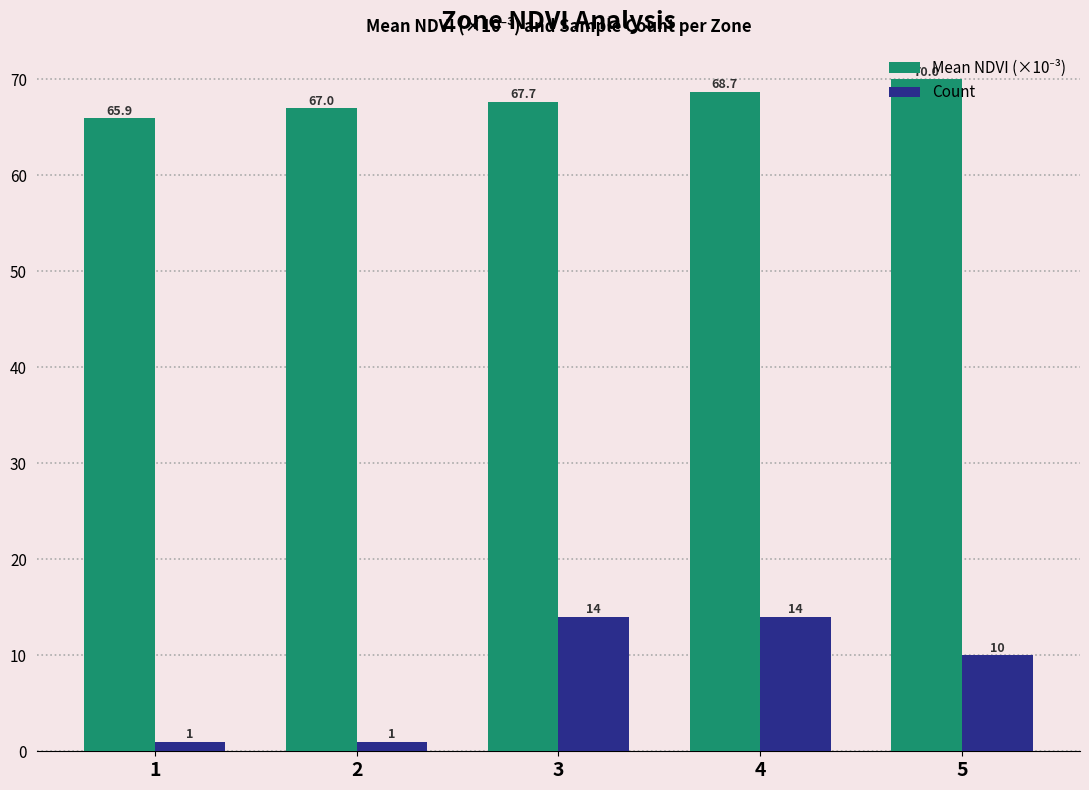

What is the minimum value shown in the chart?

1.0